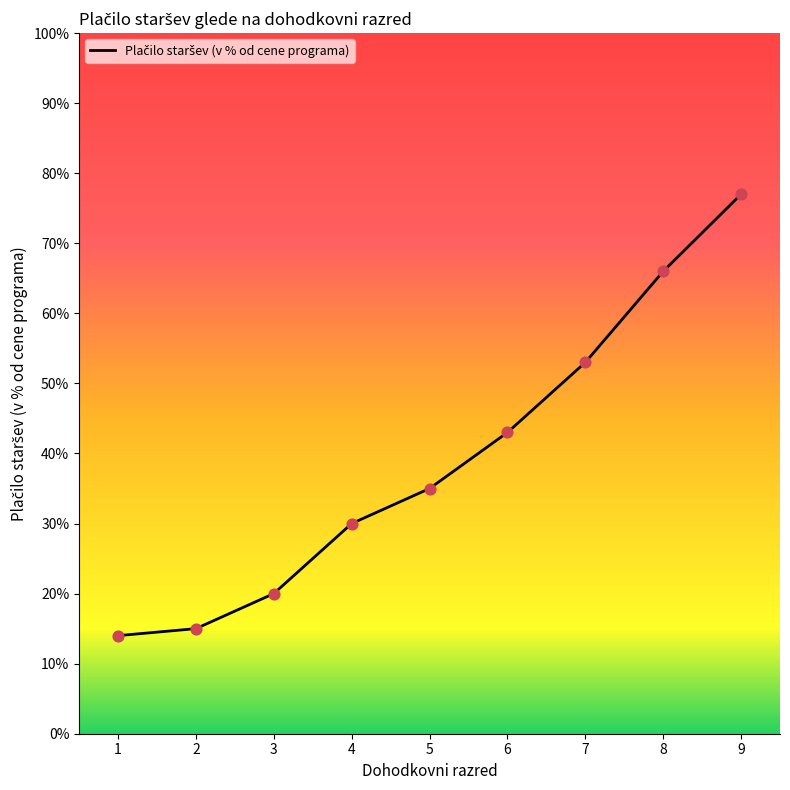

What is the change in value from 2 to 5?

+0.2